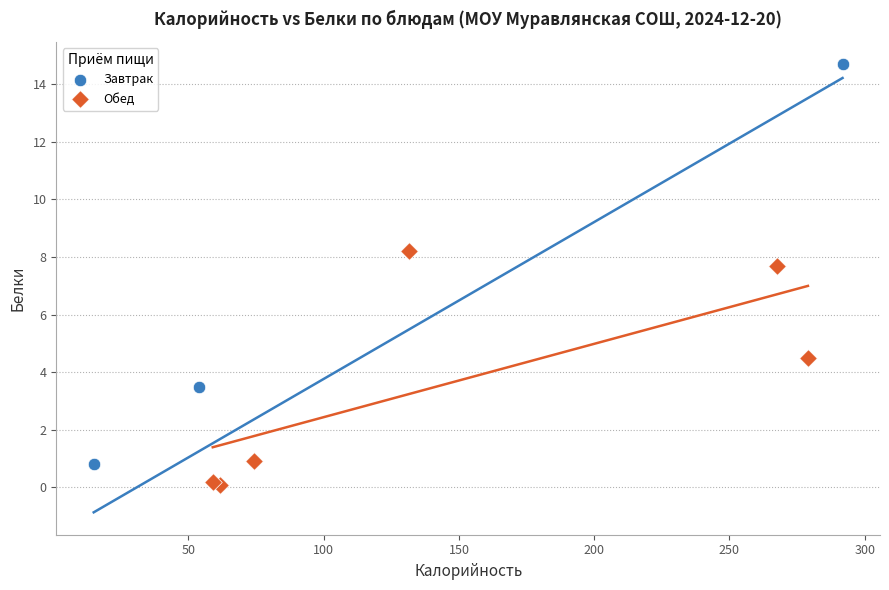

Which series reaches the maximum Y coordinate?

Завтрак